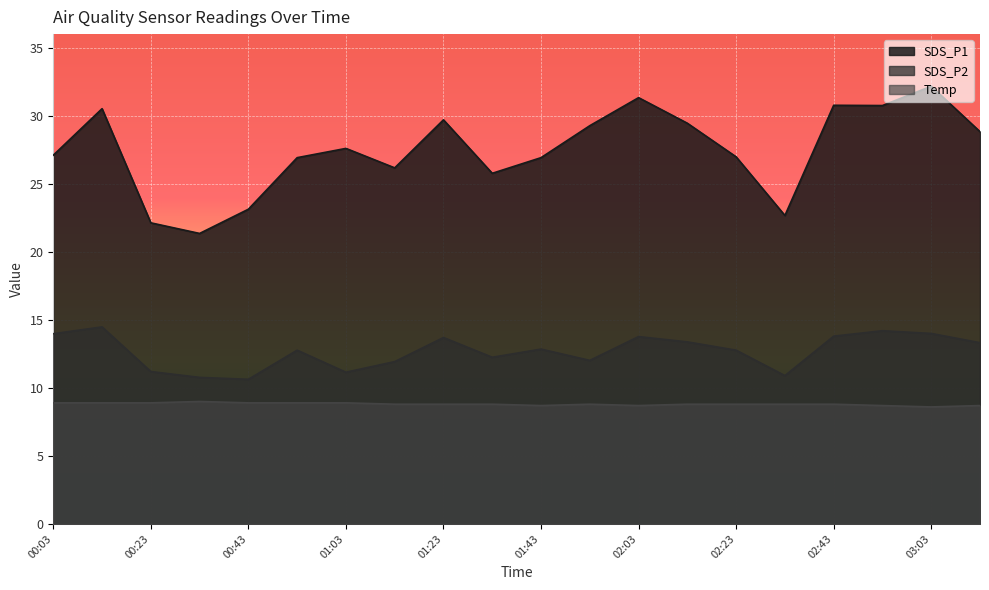

What is the value of the SDS_P1 point at the 2nd from the left?

30.5